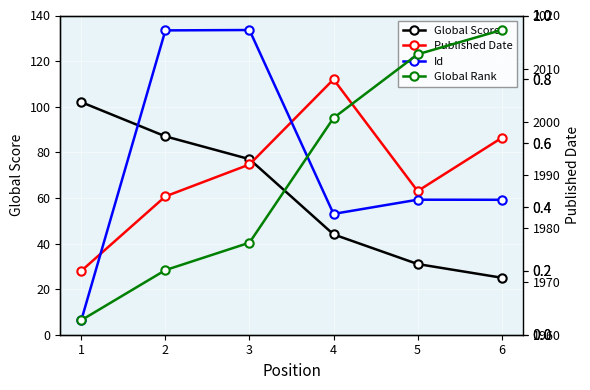

What is the value of the Global Score point at the 1st from the left?

102